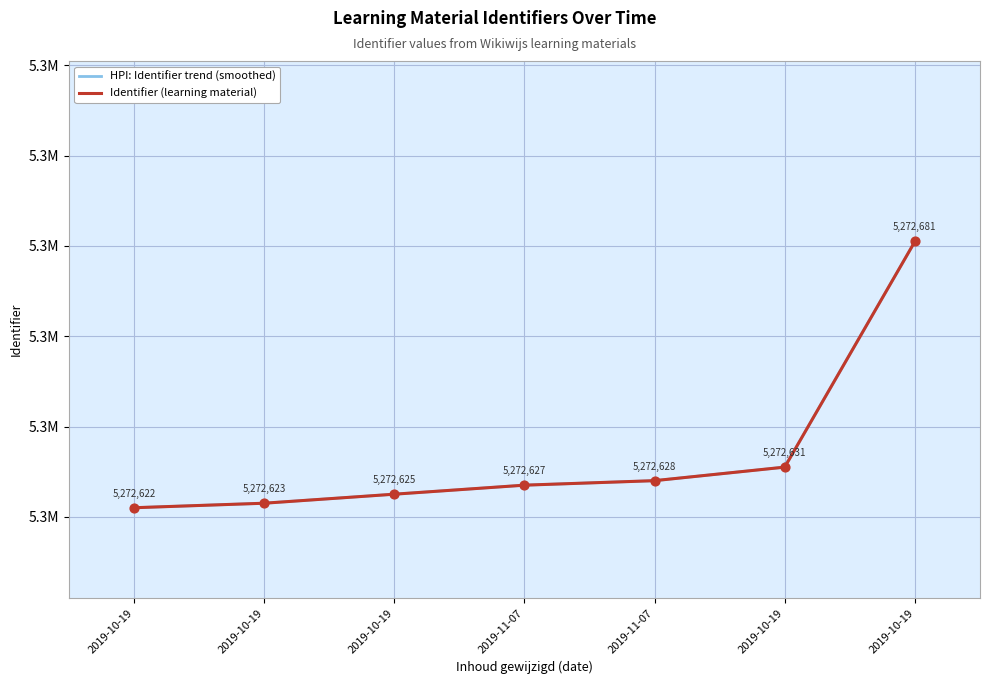

Between 2019-11-07 and 2019-10-19, which is larger?

2019-10-19